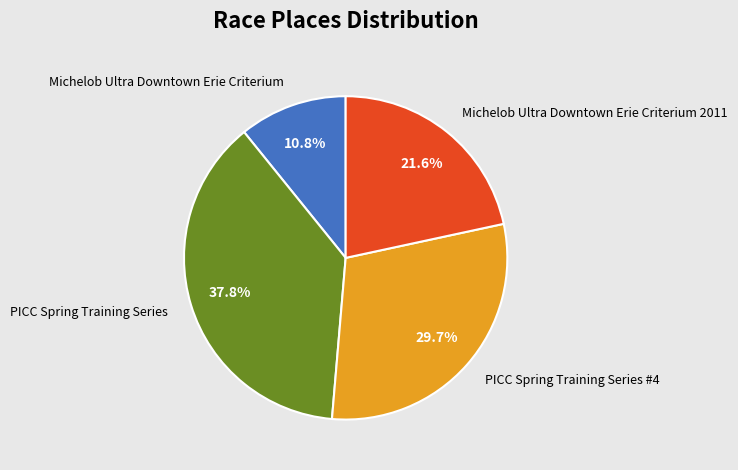

Does any single category account for the majority?

No